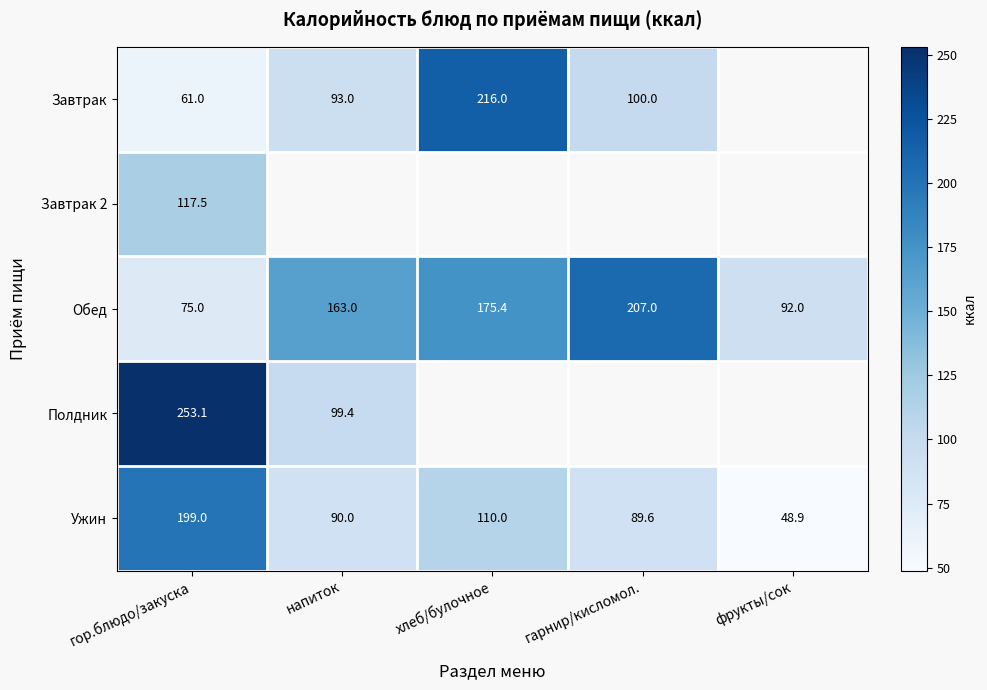

Rank the categories by Обед value from lowest to highest.

гор.блюдо/закуска, фрукты/сок, напиток, хлеб/булочное, гарнир/кисломол.